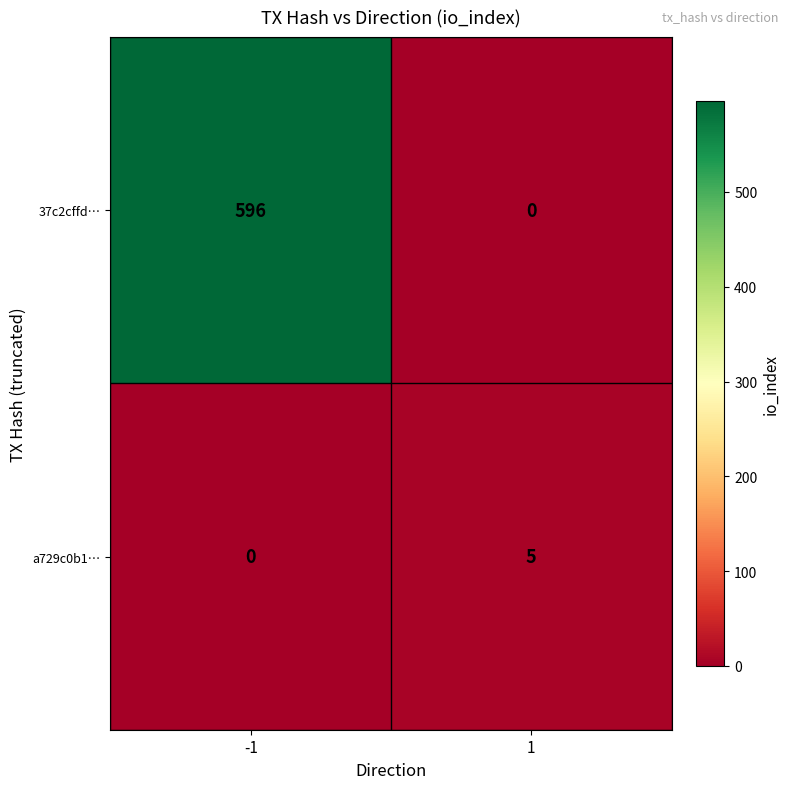

What is the approximate value of 37c2cffd… at -1, to the nearest 100?

600